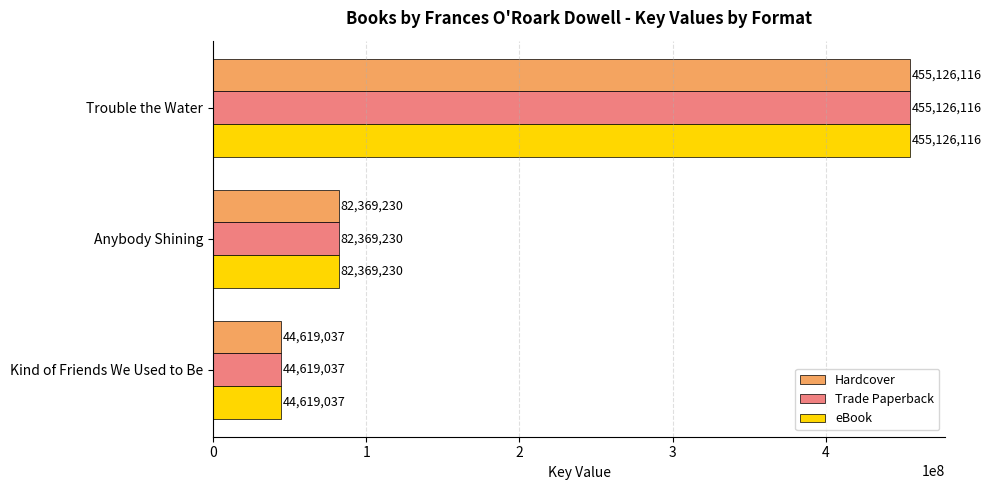

What is the sum of all Hardcover values?

582114383